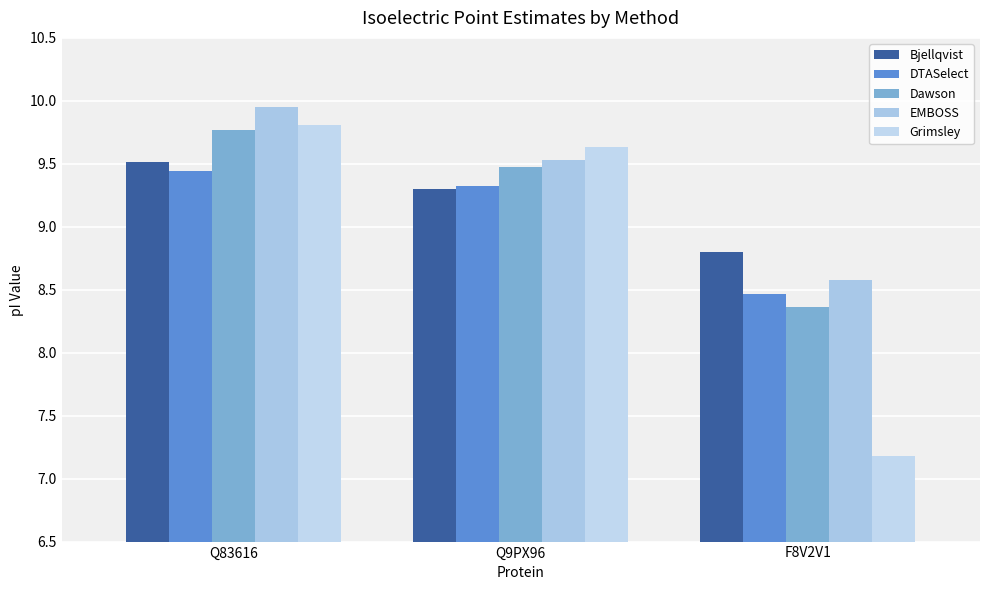

Read the Bjellqvist value at Q9PX96.

9.3